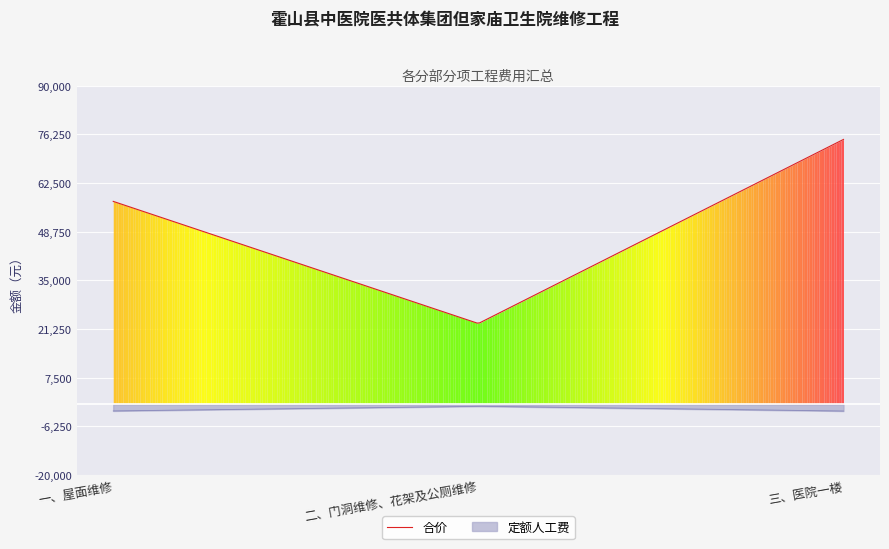

What is the minimum value for 合价?

22934.0